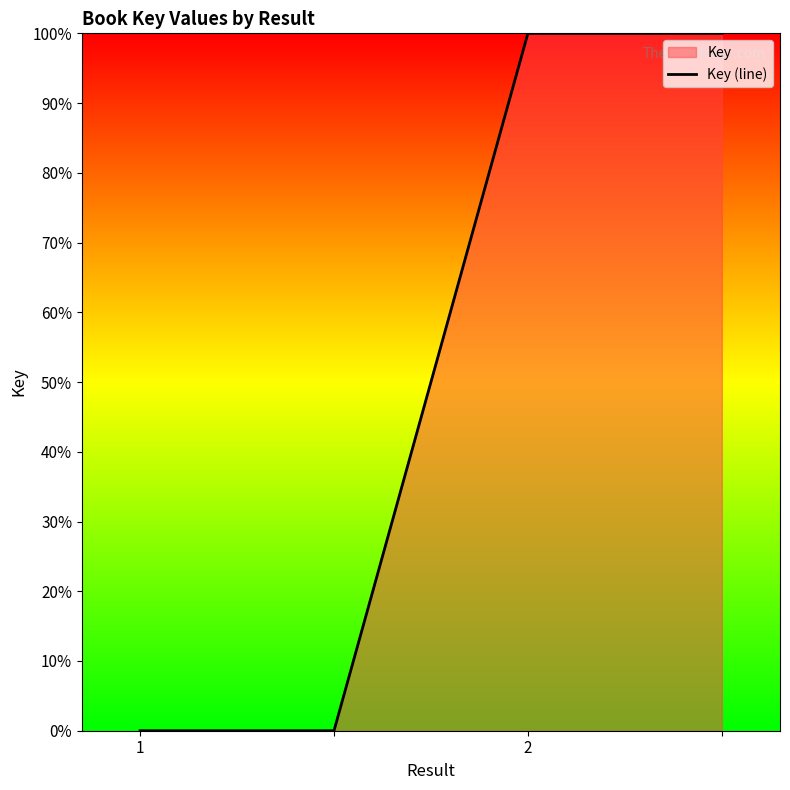

What is the difference between the maximum and minimum values?

100